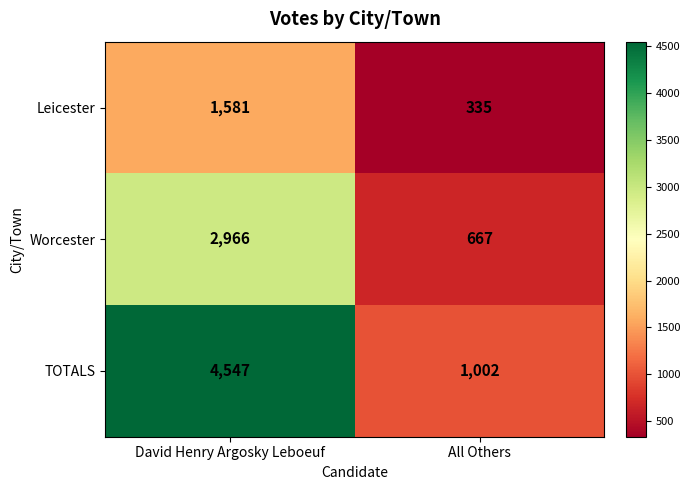

Read the Leicester value at David Henry Argosky Leboeuf, to the nearest 50.

1600